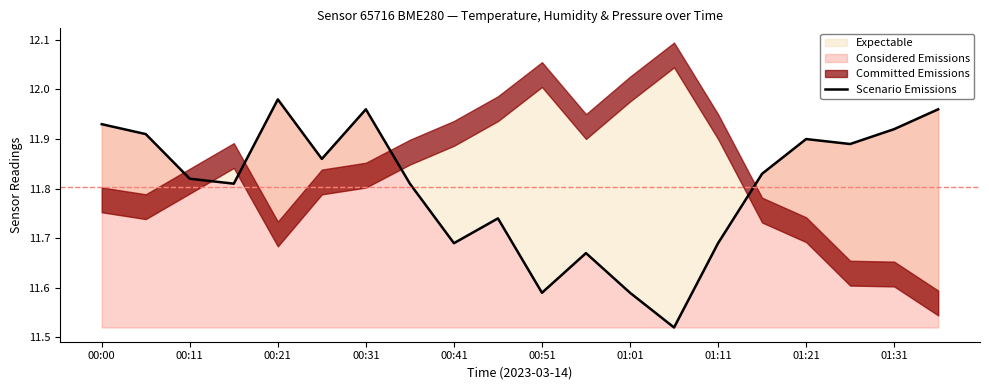

Reading right to left, list all the values displayed in this chart.

12.0	11.9	11.9	11.9	11.8	11.7	11.5	11.6	11.7	11.6	11.7	11.7	11.8	12.0	11.9	12.0	11.8	11.8	11.9	11.9